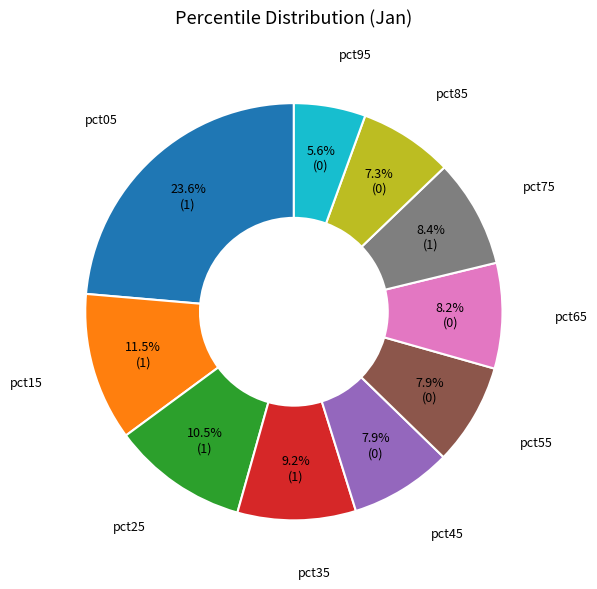

Is there a majority slice in this chart?

No